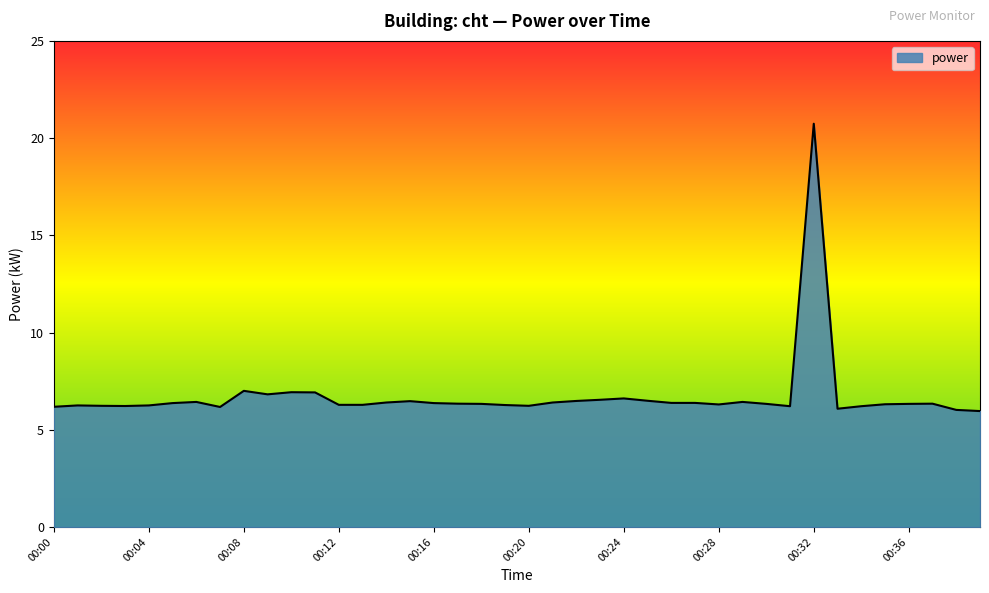

What is the difference between the maximum and minimum values?

14.8